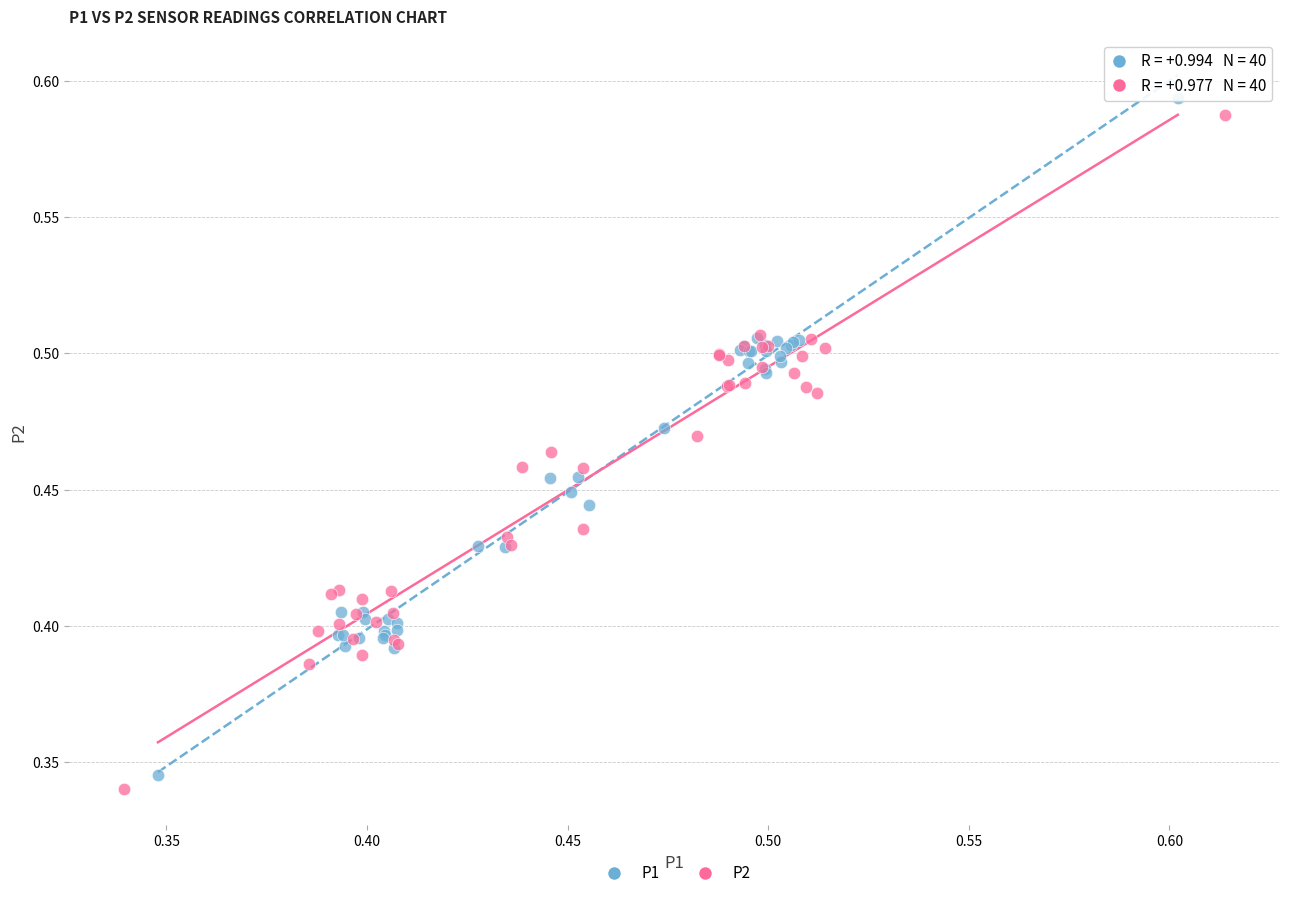

What are all the series names shown in the legend?

P1, P2